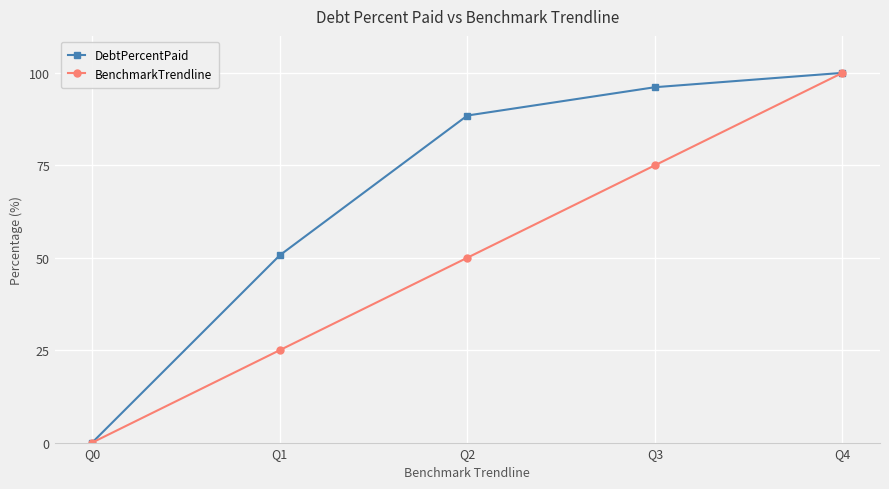

How many values in DebtPercentPaid are above zero?

4